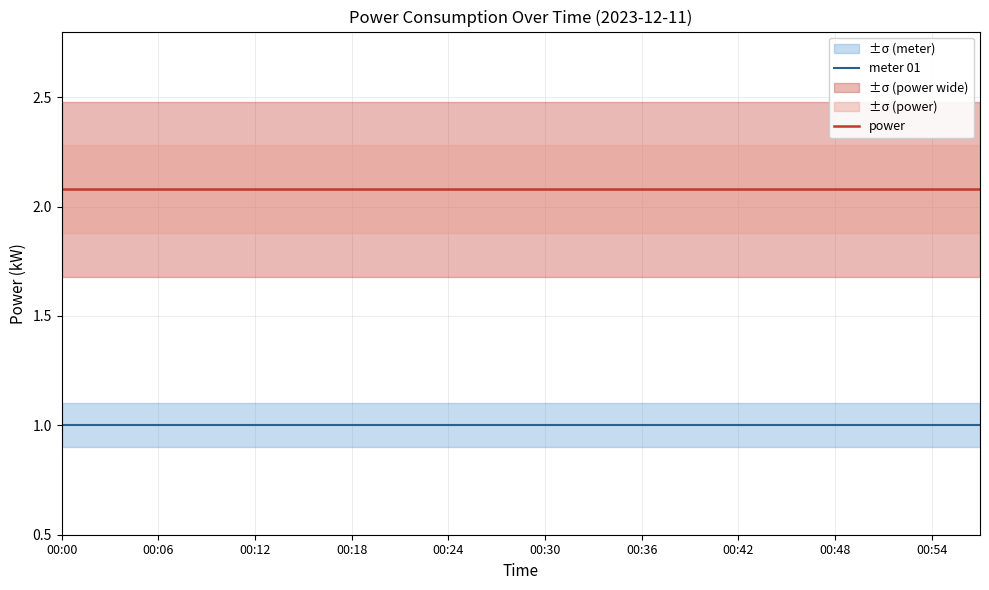

True or false: power and meter 01 cross at least once.

False